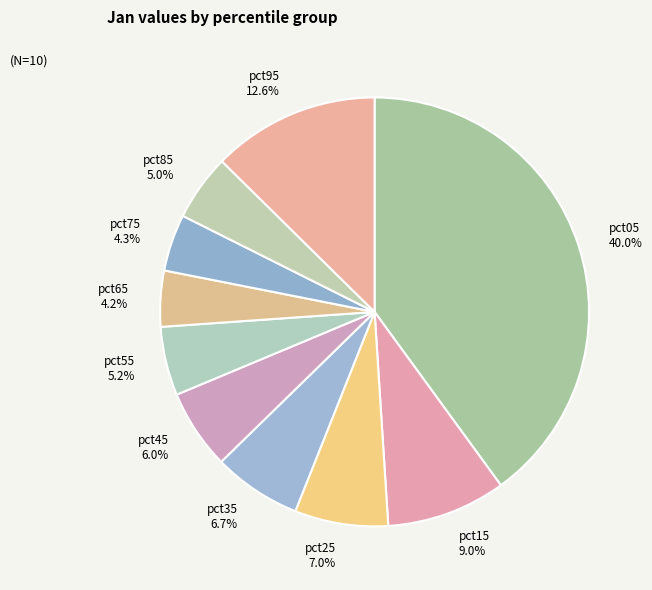

To the nearest percent, what is the difference between the pct85 and pct35 slice percentages?

2%